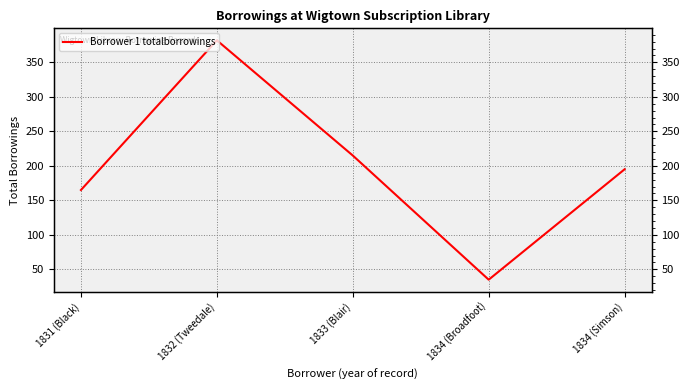

Reading right to left, extract all data points from this chart.

195	35	215	382	165